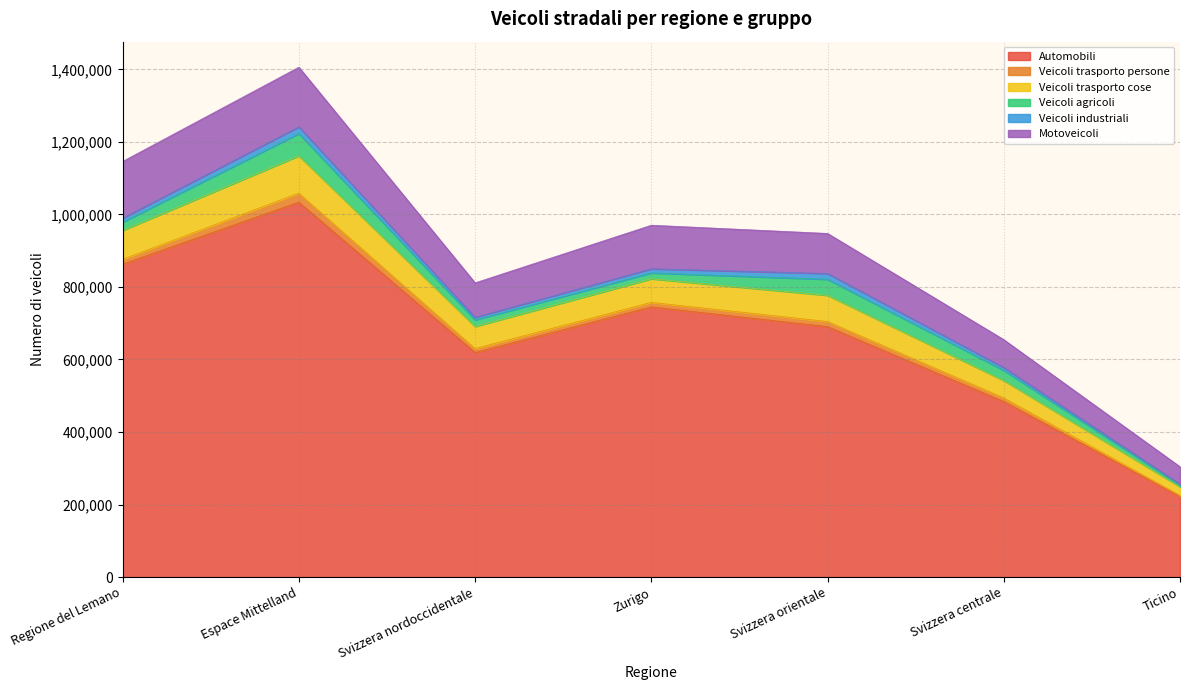

What is the average value of the Veicoli industriali series?

10808